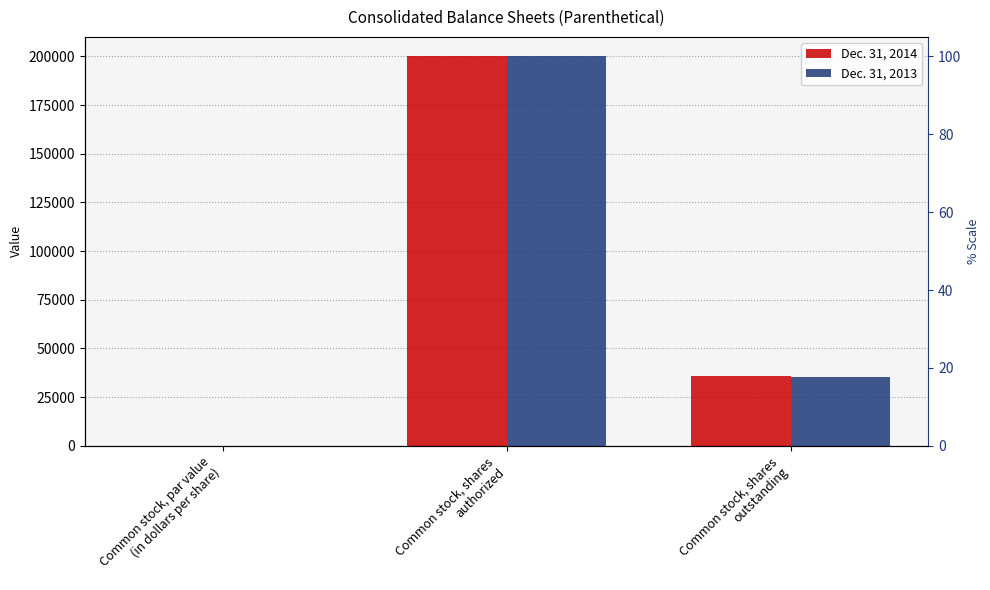

The Dec. 31, 2013 series shows 307053.7 at Common stock, shares
authorized. True or false?

False